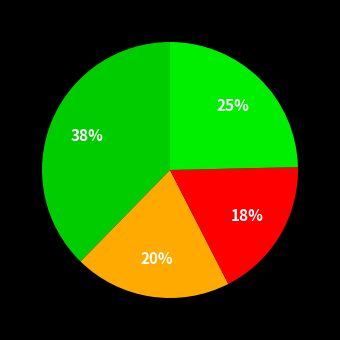

Is there a majority slice in this chart?

No